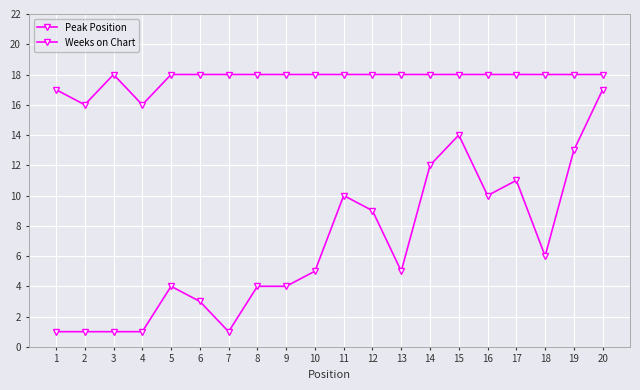

Rank the series by their average value, from lowest to highest.

Peak Position, Weeks on Chart